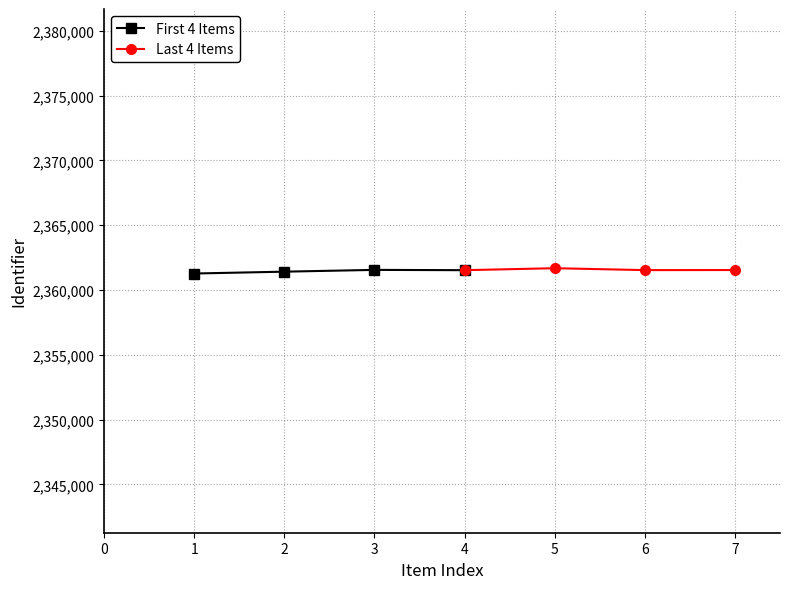

Which series has the largest range (max minus min)?

First 4 Items